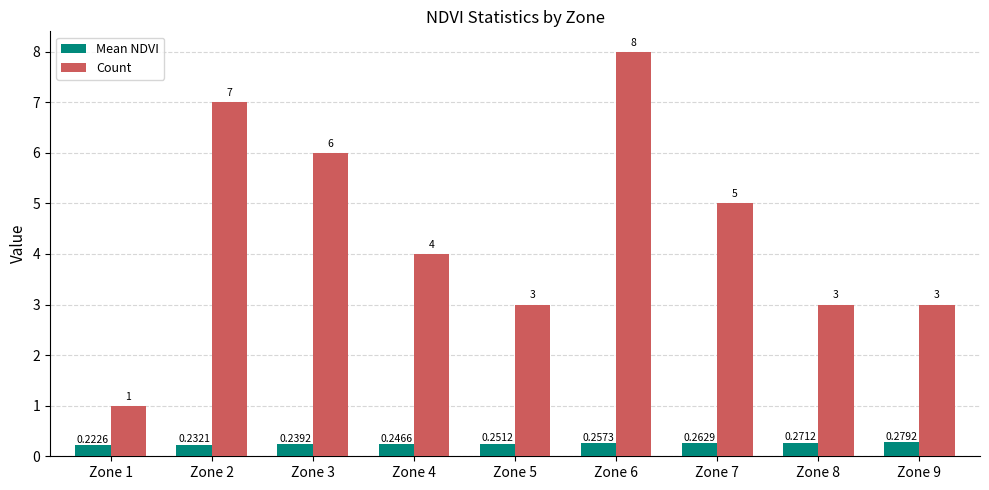

Which series has the largest range (max minus min)?

Count